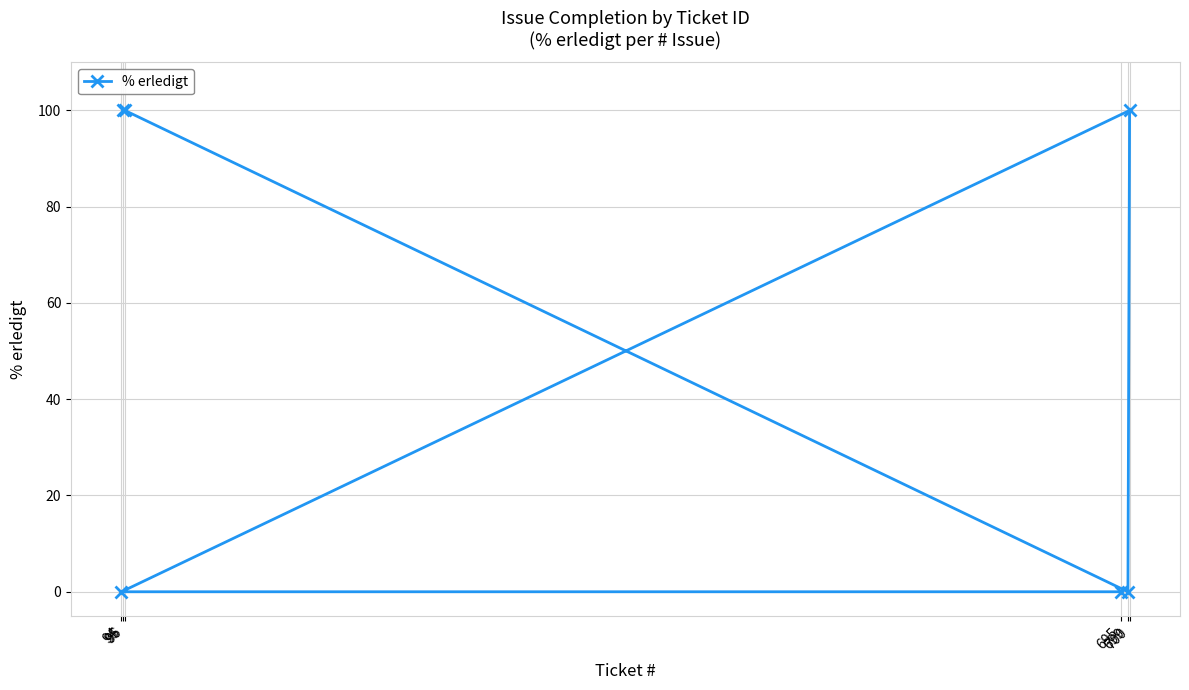

True or false: the data shows 100 at 96.

True